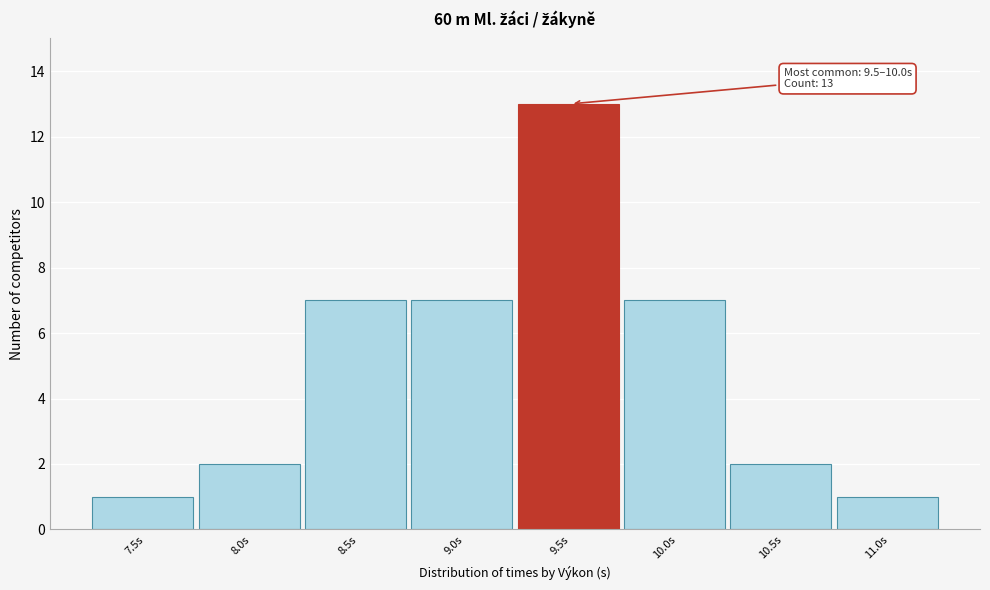

Reading left to right, transcribe all the data shown in this chart.

1	2	7	7	13	7	2	1